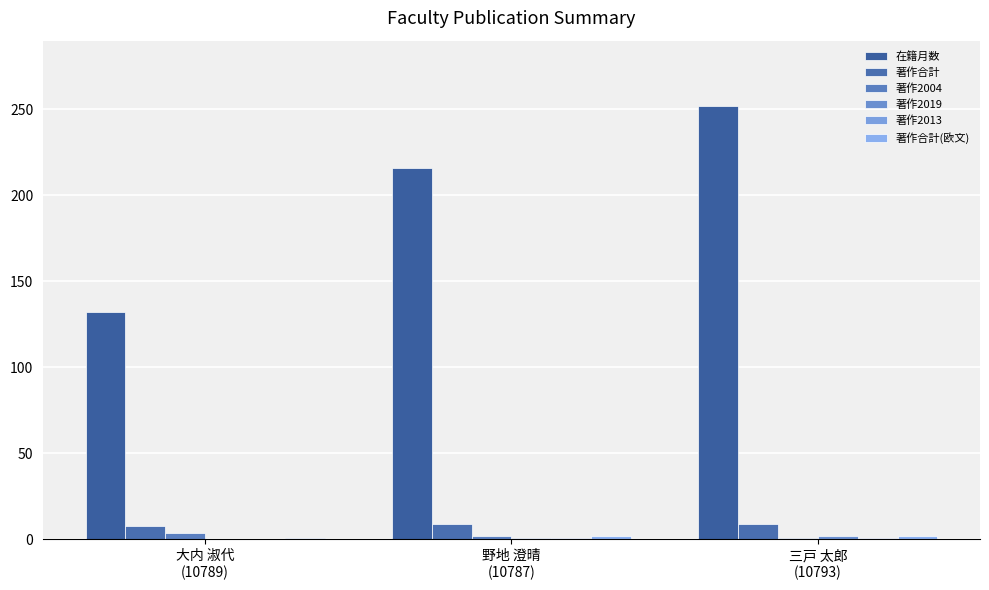

How many groups of bars are there?

3